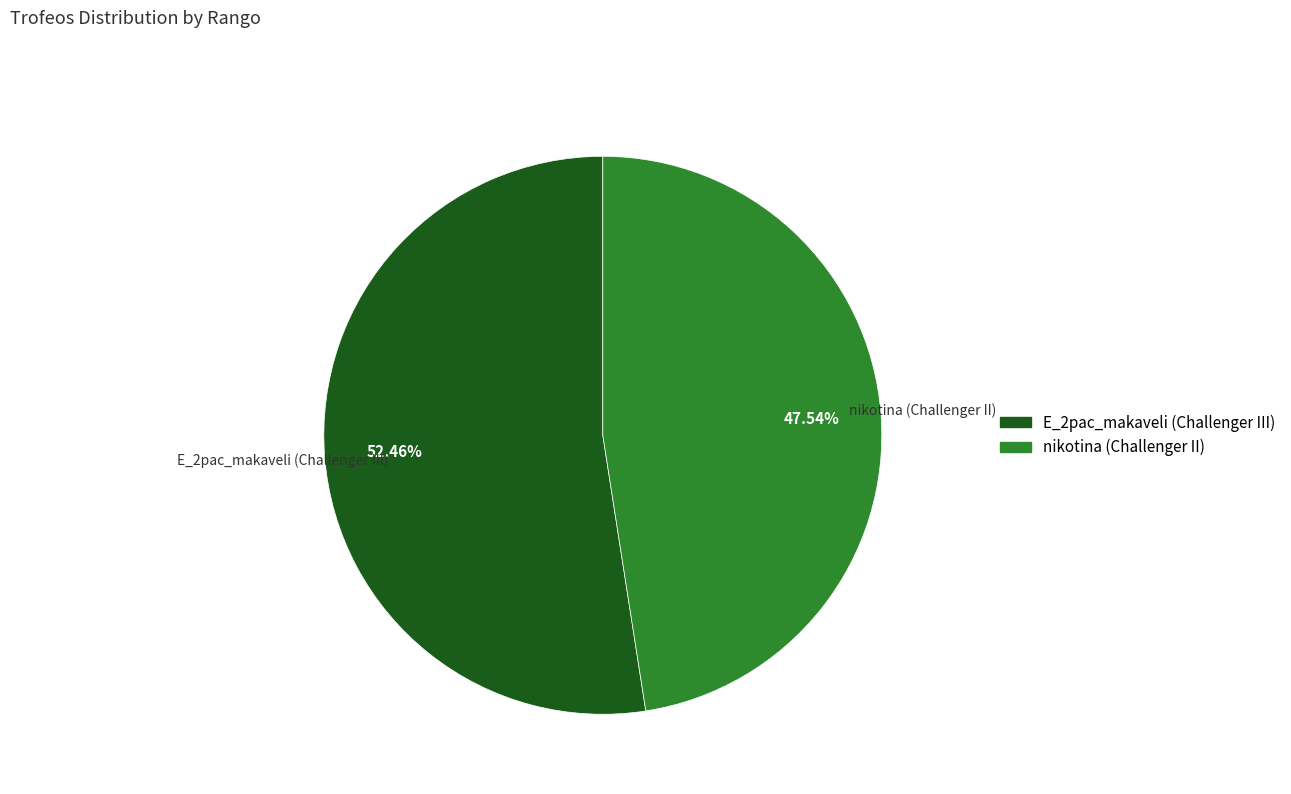

Is there any slice that represents more than half of the pie?

Yes